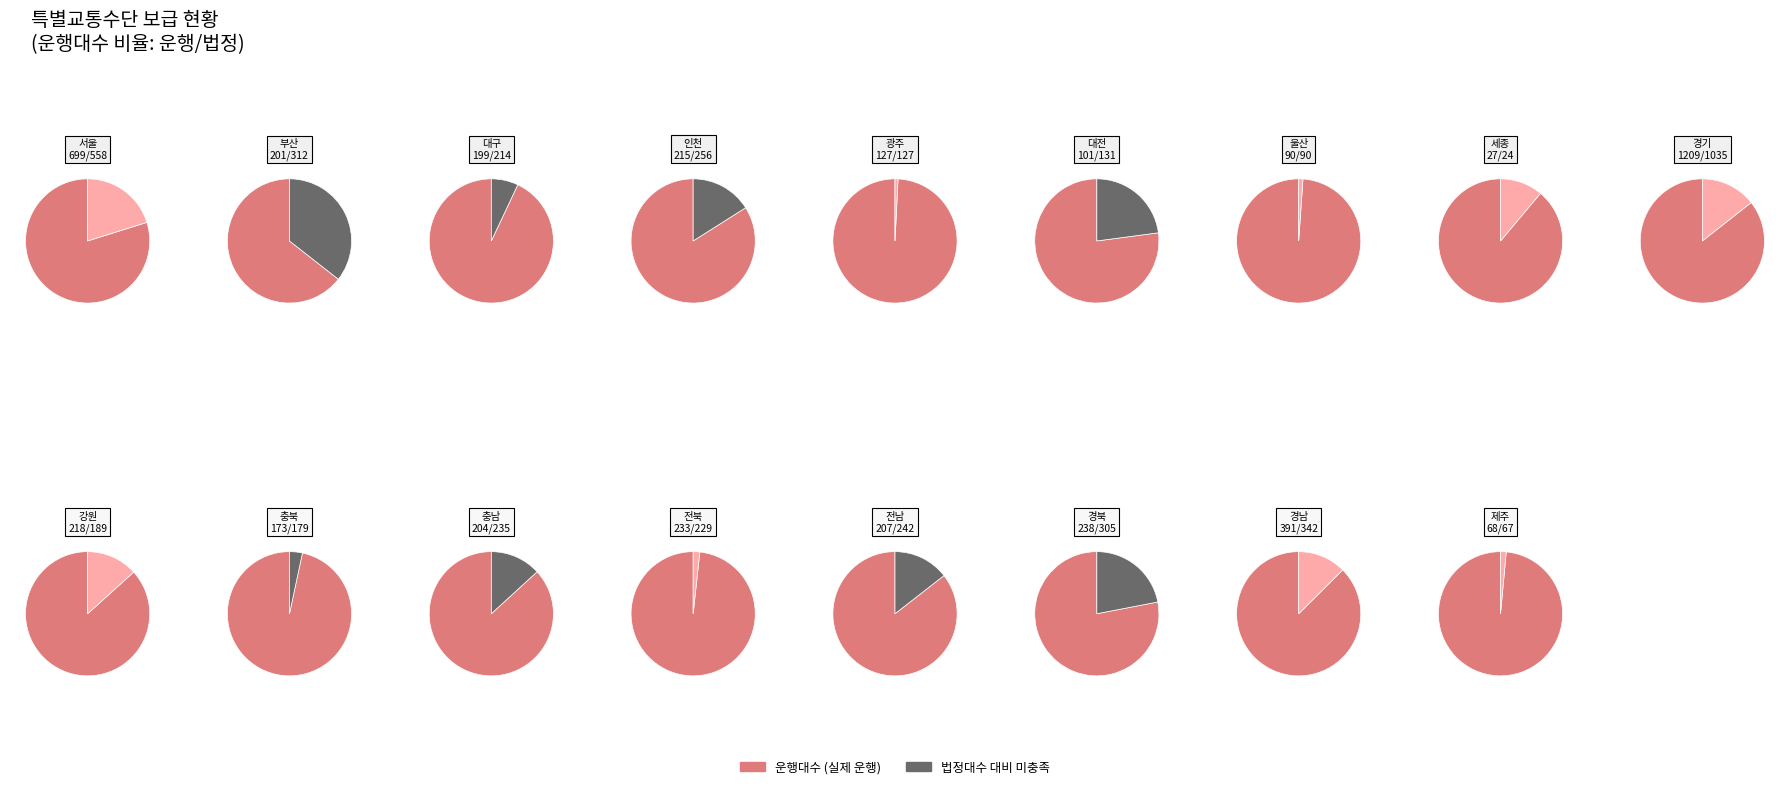

How many slices are in this pie chart?

17